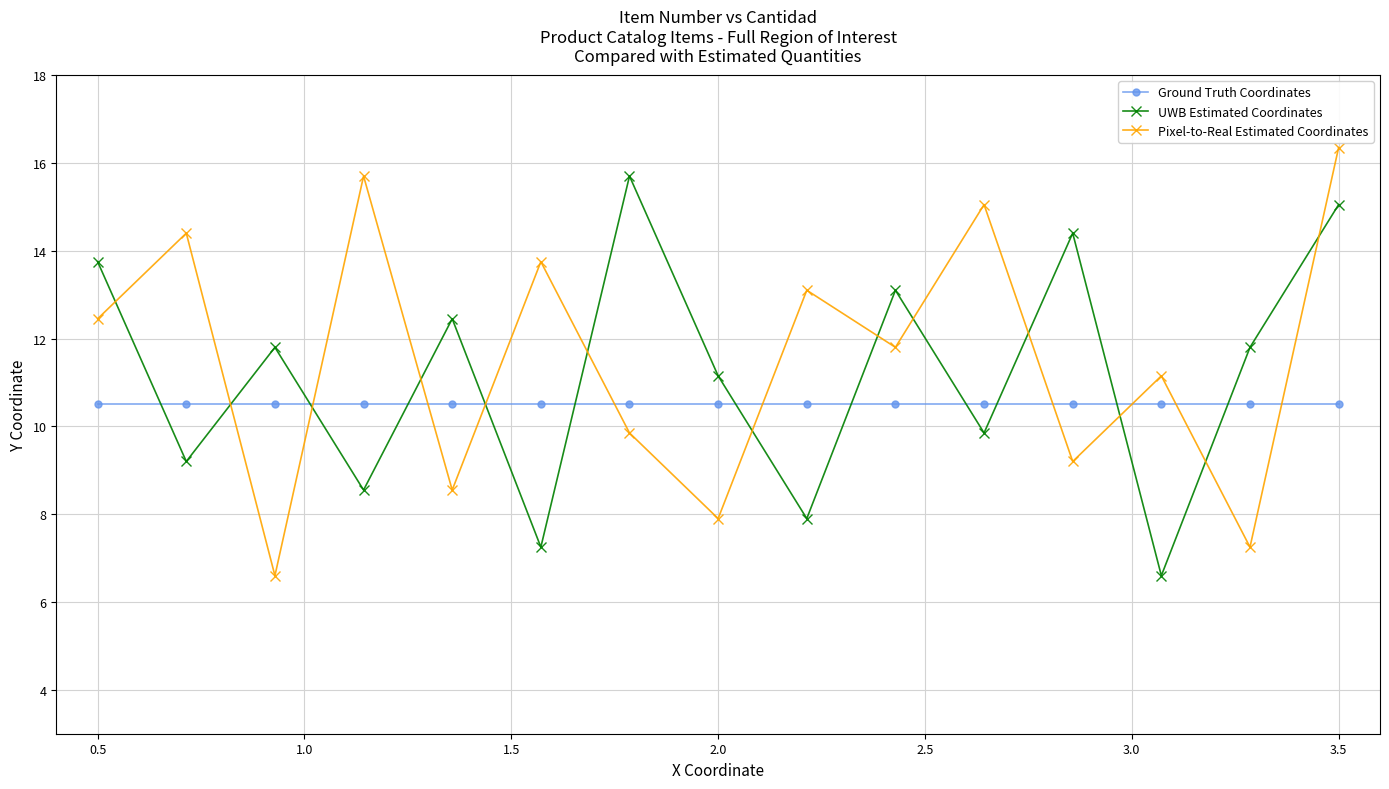

What is the average value of the UWB Estimated Coordinates series?

11.2